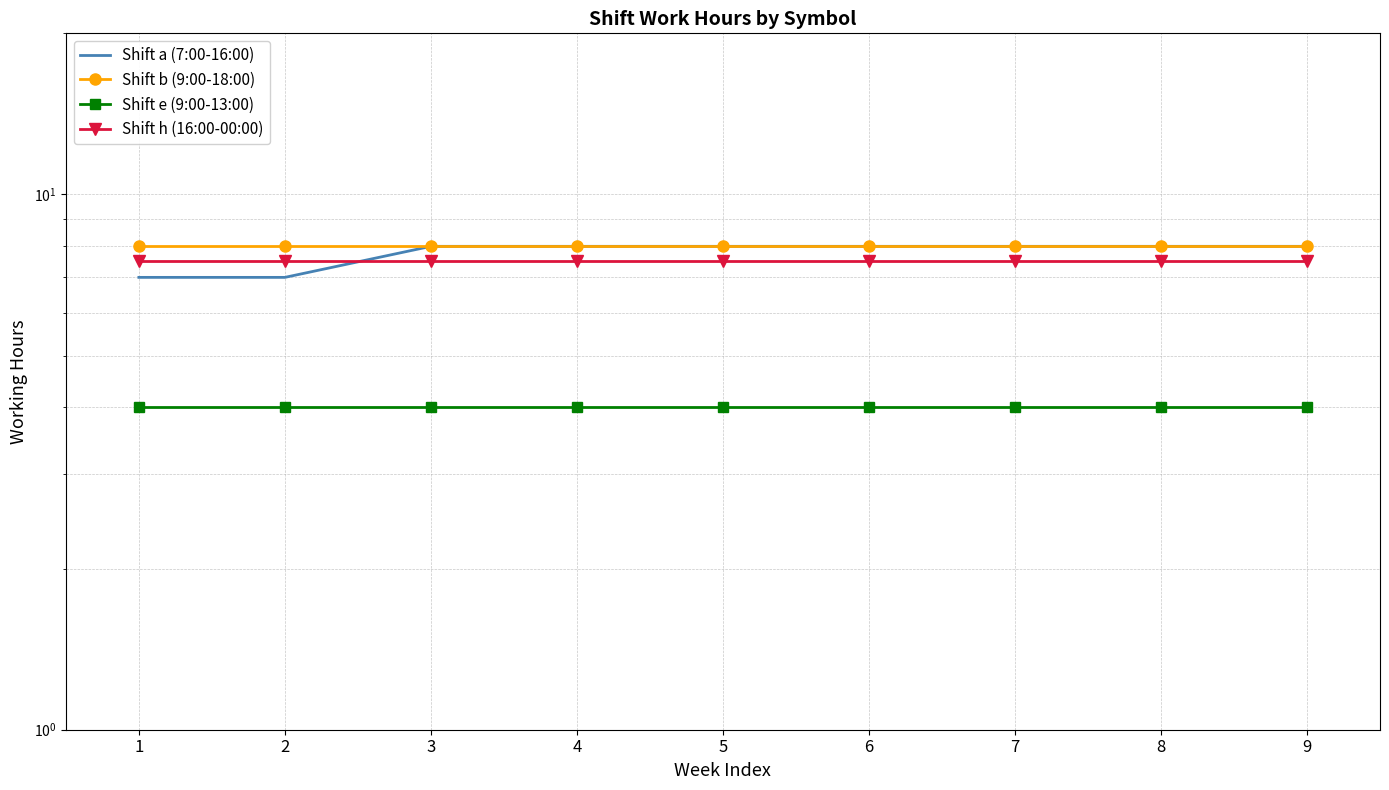

True or false: Shift a (7:00-16:00) and Shift b (9:00-18:00) cross at least once.

False